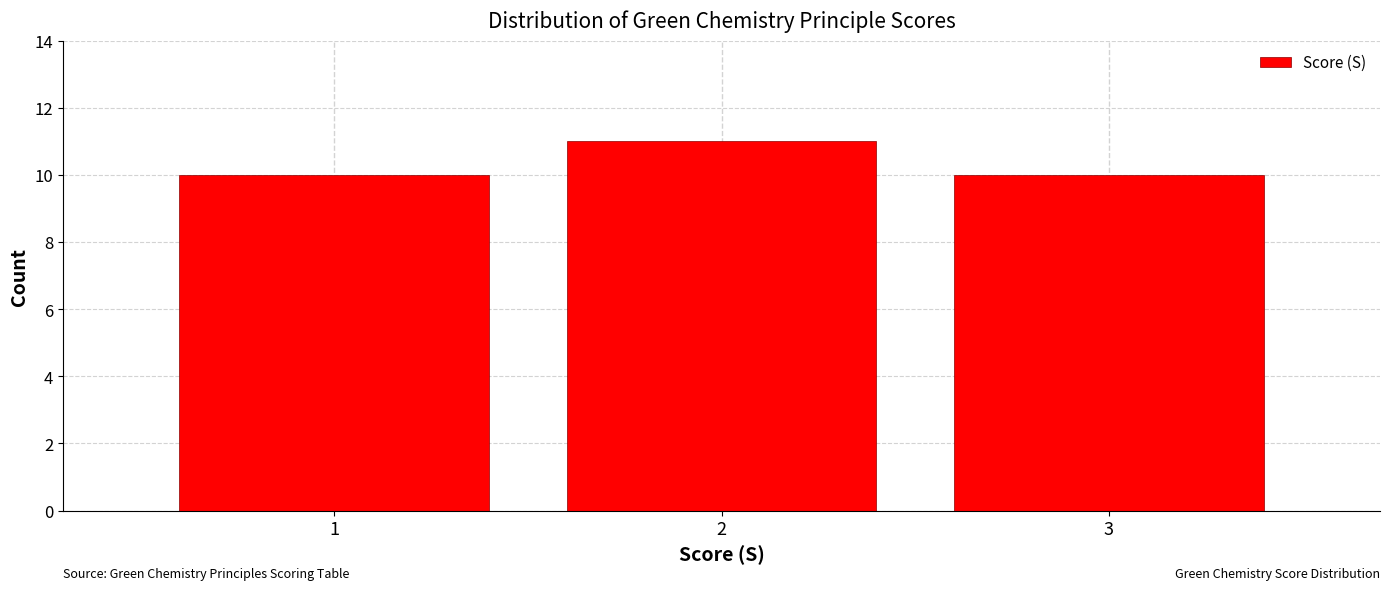

Reading left to right, list every bar in this chart as the range it spans on the x-axis followed by its height. The values are not printed on the chart, so give them approximately, as read against the axis.

0.5 to 1.5: 10
1.5 to 2.5: 11
2.5 to 3.5: 10